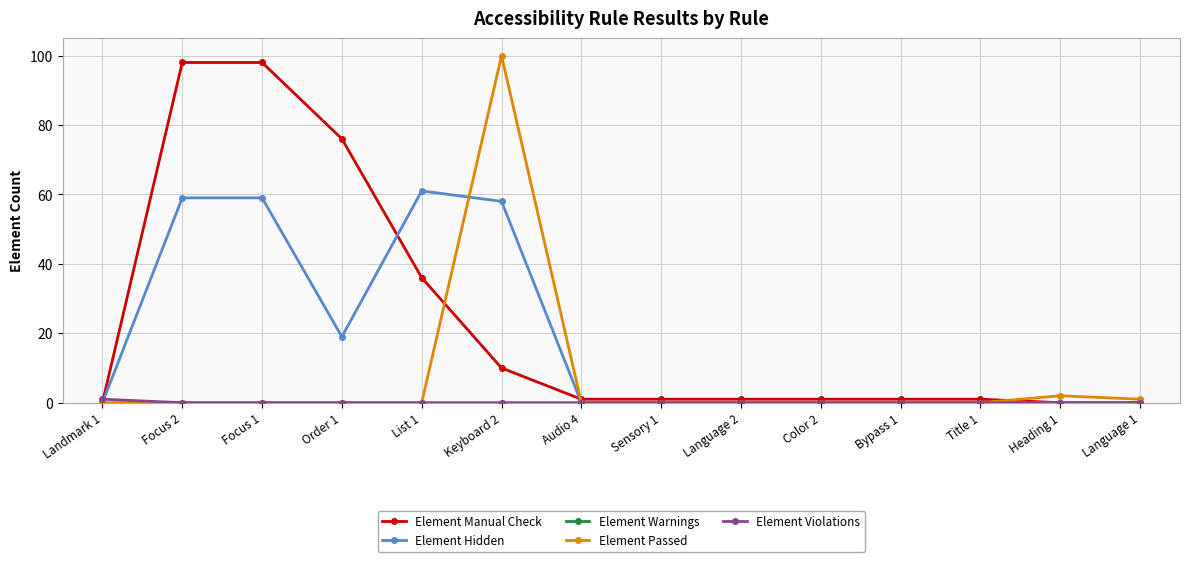

What is the value of the Element Manual Check point at the 4th from the left?

76